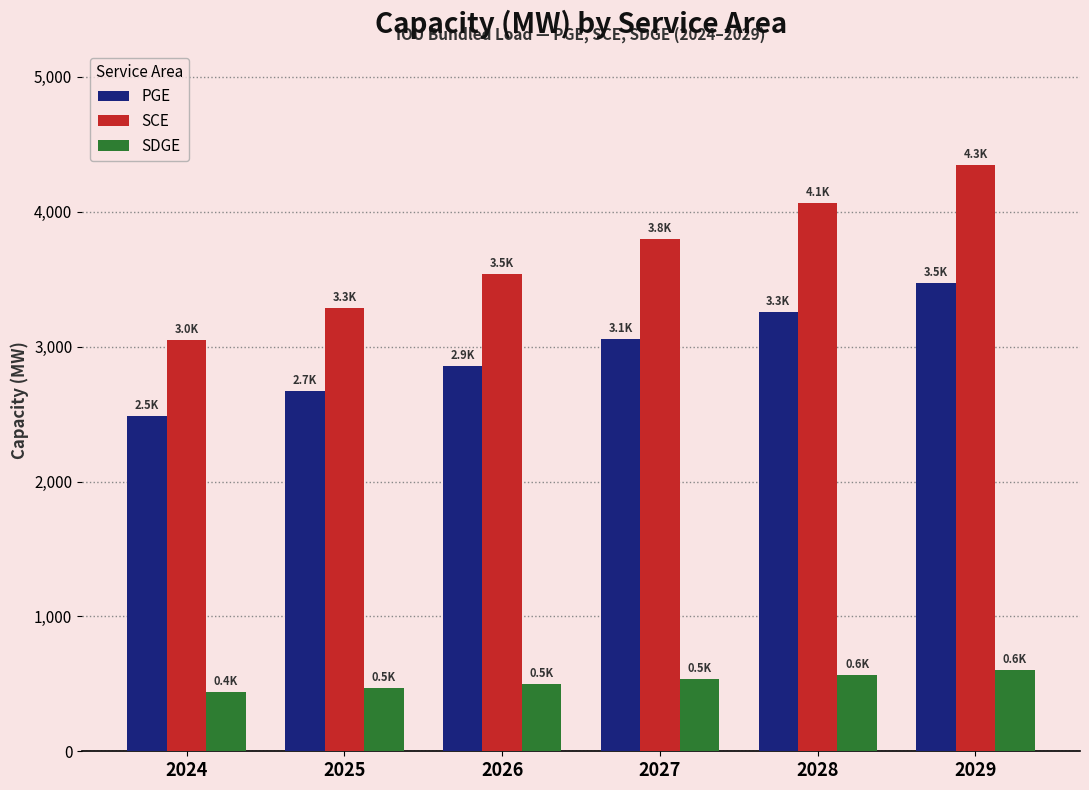

How many bars are there in each group?

3